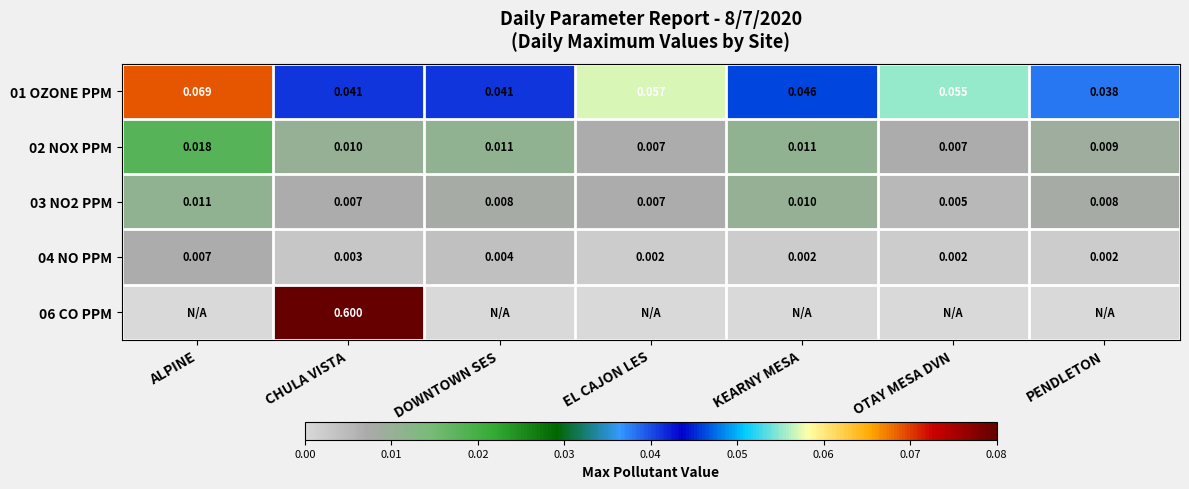

Is the value of 04 NO PPM at PENDLETON greater than the value of 06 CO PPM at CHULA VISTA?

No